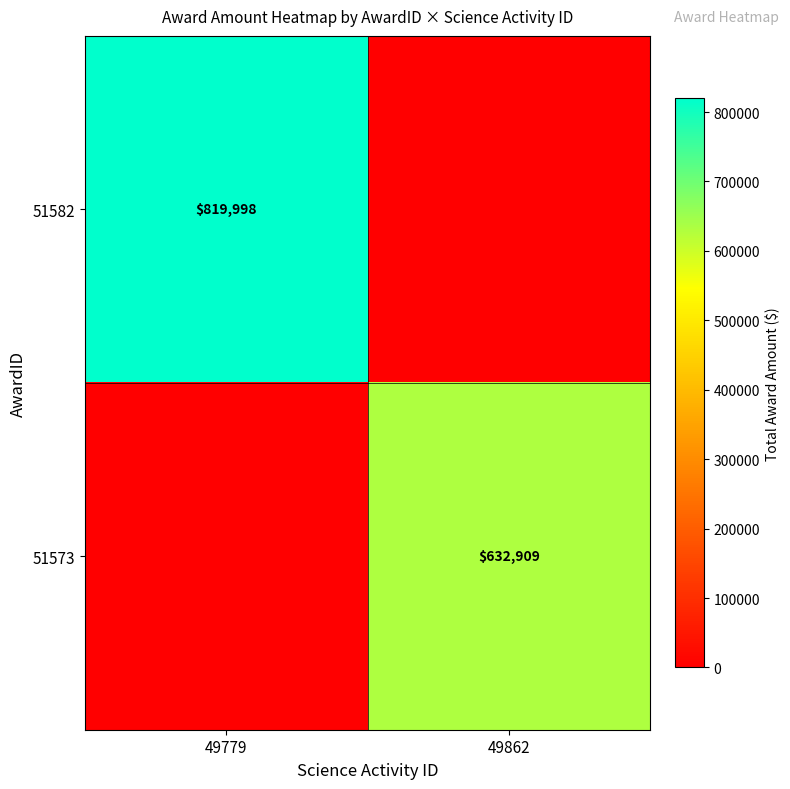

Count the number of data series in this chart.

2